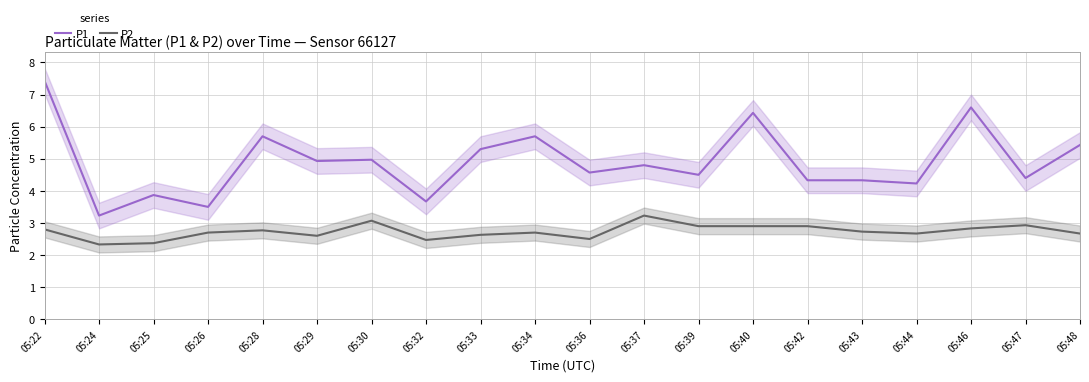

The P1 series shows 1.4 at 05:30. True or false?

False